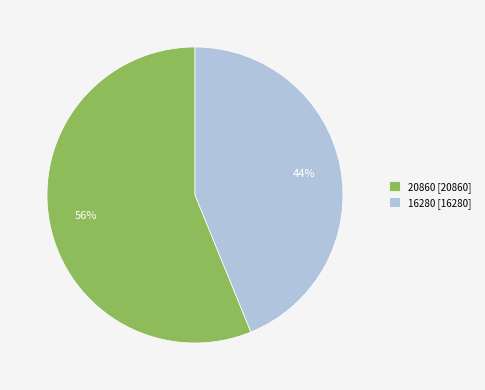

Do 20860 [20860] and 16280 [16280] together represent more than half of the pie?

Yes